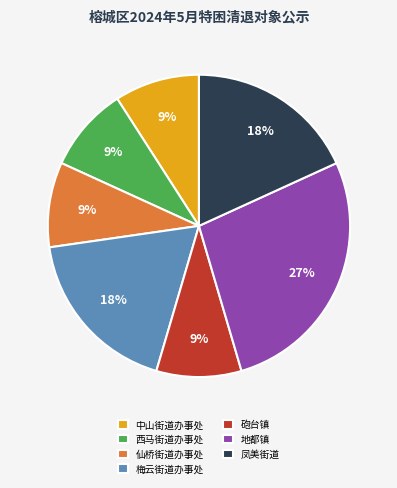

Do 地都镇 and 砲台镇 together represent more than half of the pie?

No